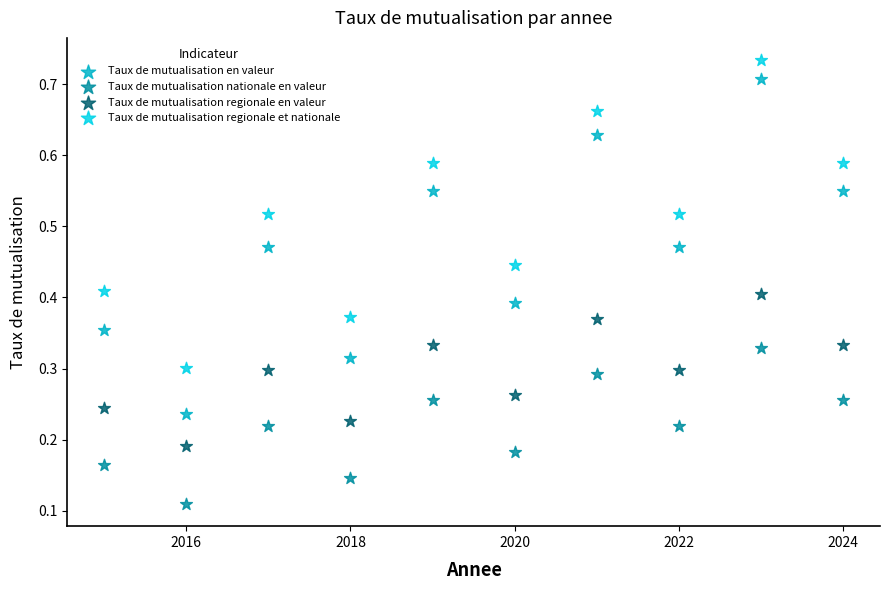

Which series reaches the maximum Y coordinate?

Taux de mutualisation regionale et nationale